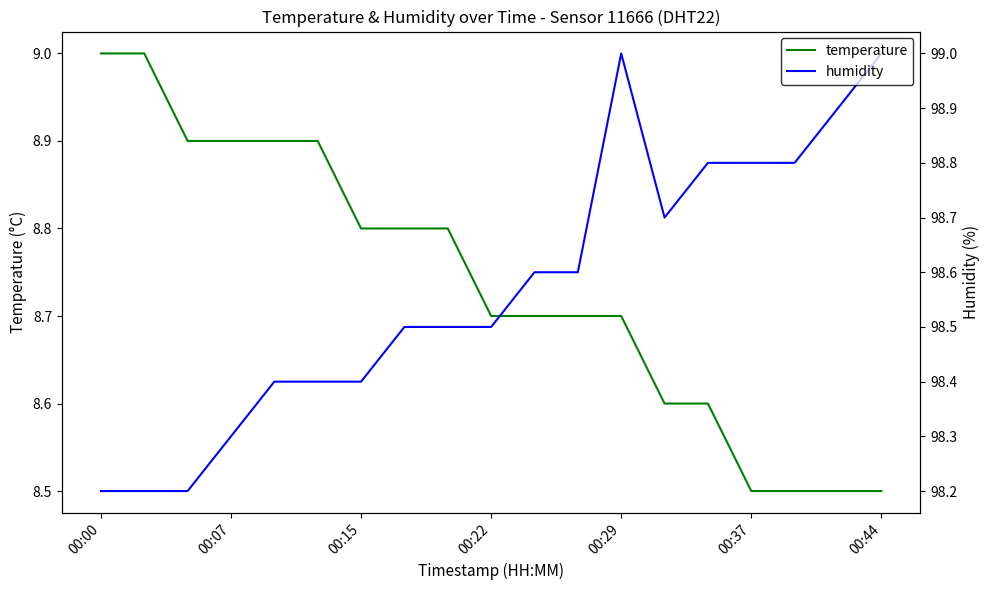

What is the average value of the humidity series?

98.6